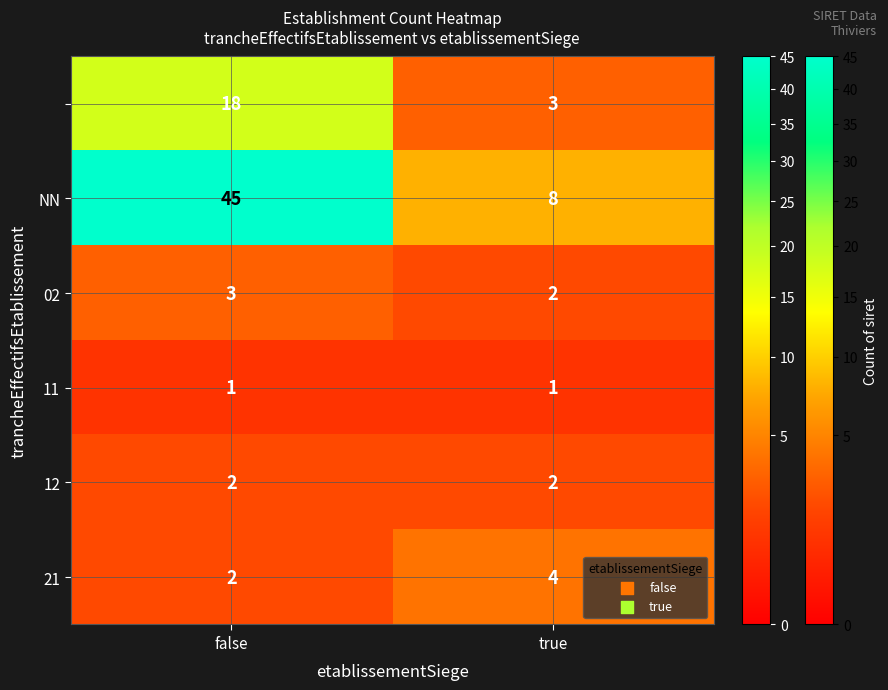

What is the spread (max minus min) of values at true?

7